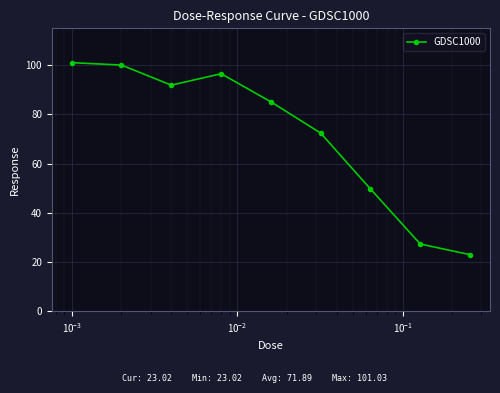

How many points are lower than both their immediate neighbors (excluding endpoints)?

1